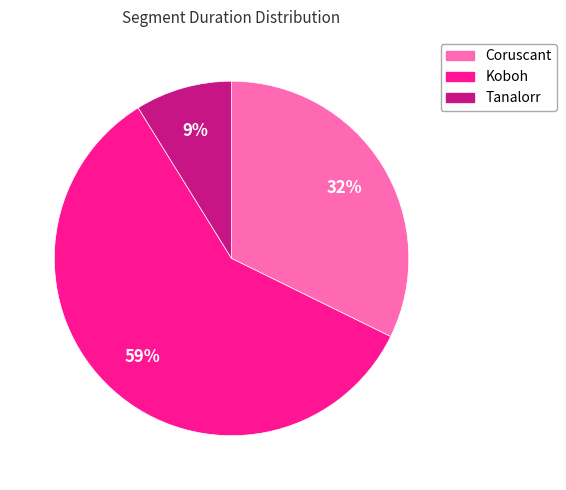

The Tanalorr slice represents 15% of the pie. True or false?

False